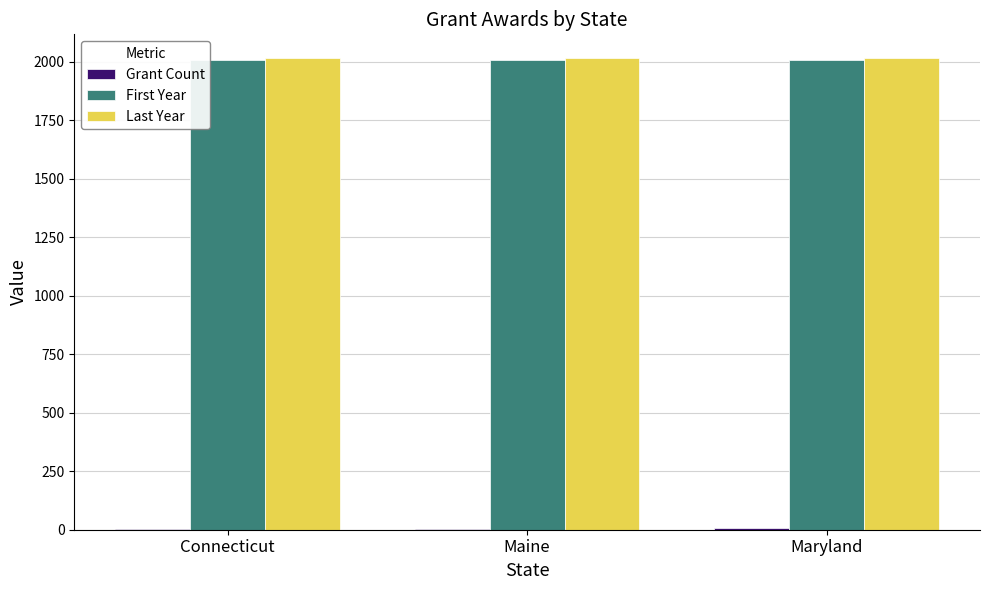

Is it true that First Year equals 2842 at Maine?

False